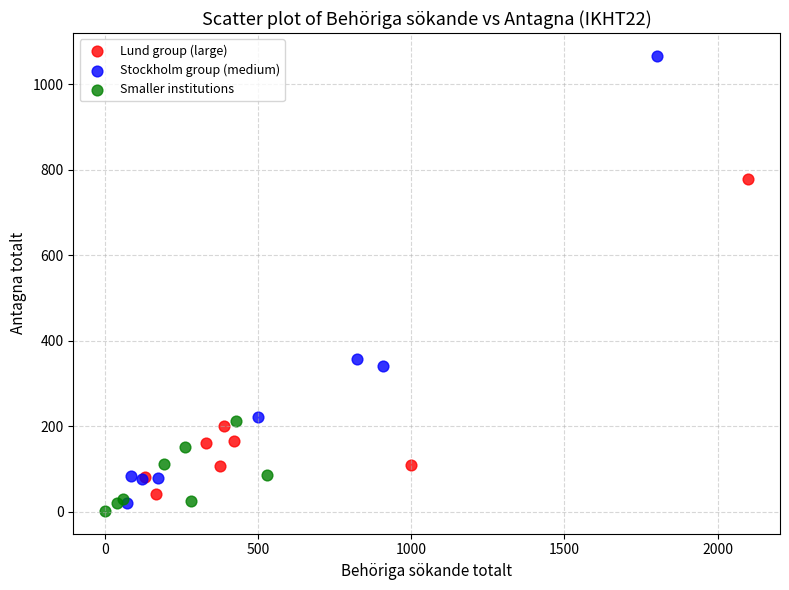

Which series has the widest spread of Y values?

Stockholm group (medium)